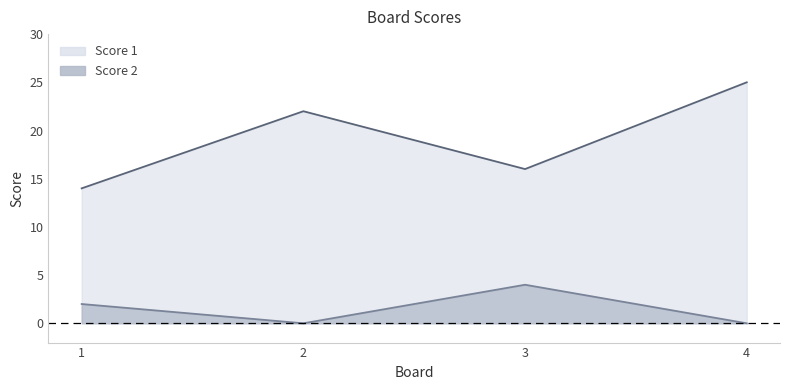

What is the total value across all series at 4?

25